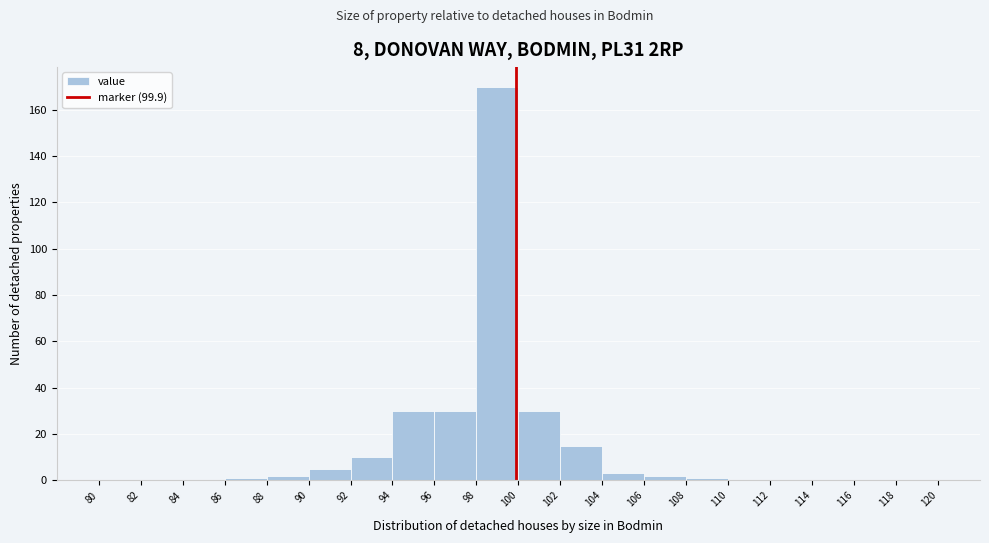

What is the height of the bar covering 96 to 98 on the x-axis? The values are not printed on the chart, so give them approximately, as read against the axis.

30